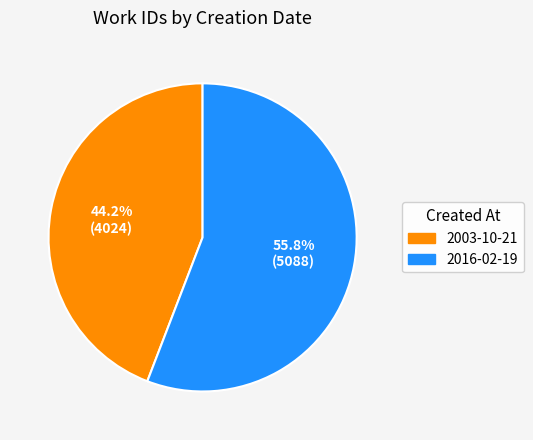

Is there any slice that represents more than half of the pie?

Yes